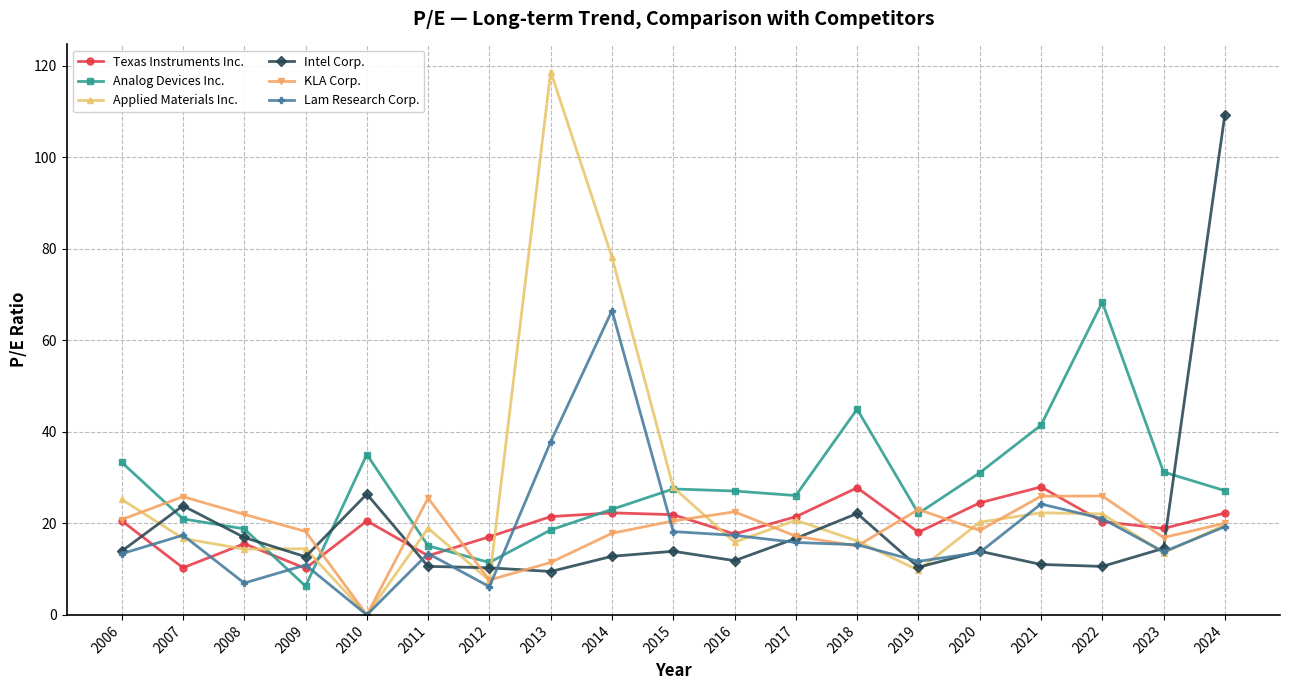

Which series has the largest range (max minus min)?

Applied Materials Inc.